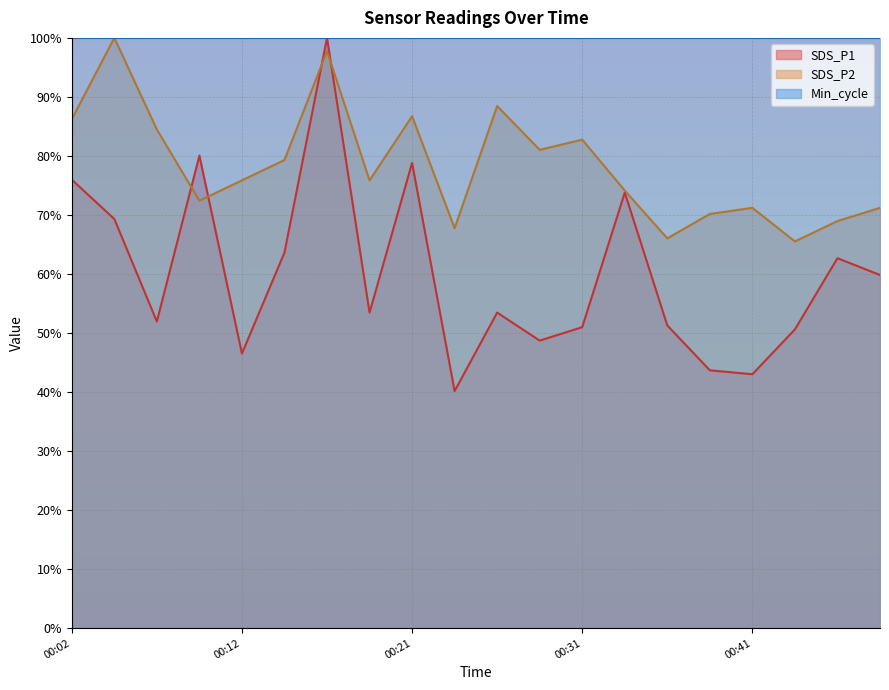

Is the value of SDS_P1 at 00:39 greater than the value of SDS_P2 at 00:07?

No